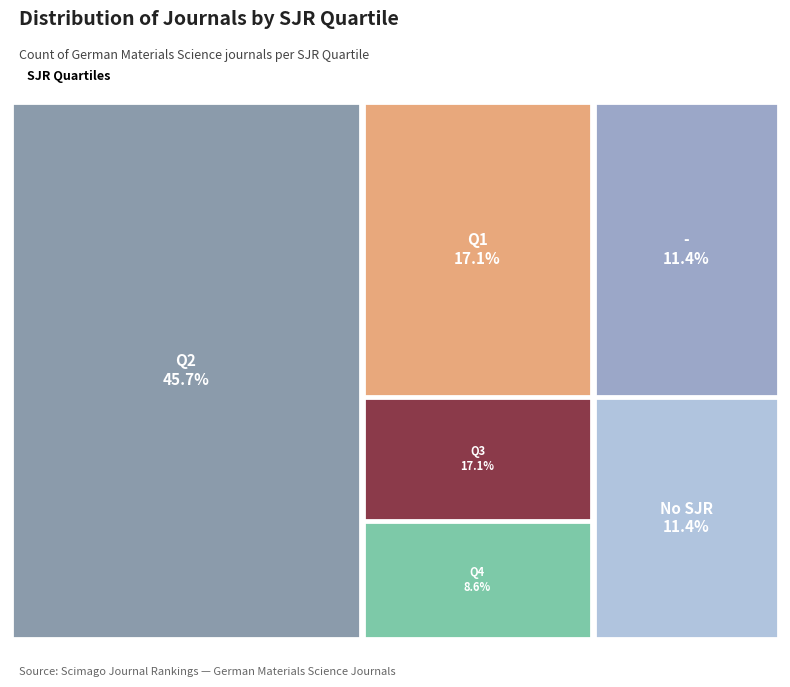

To the nearest percent, what percentage of the pie is -?

11%